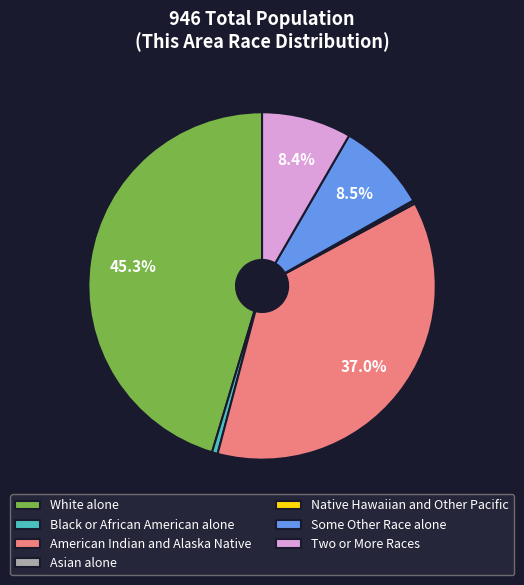

To the nearest percent, what is the difference between the largest and smallest slice percentages?

45%